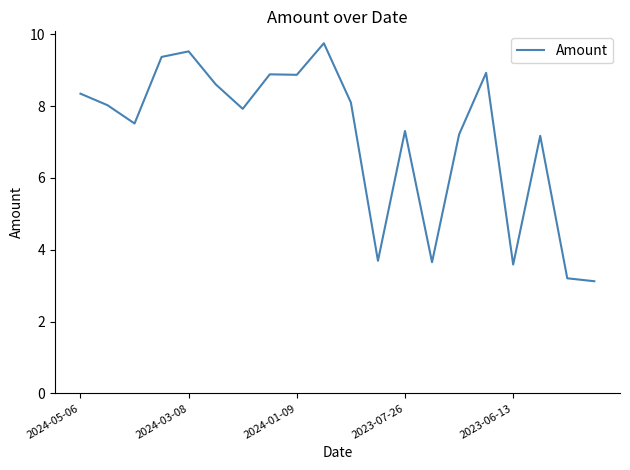

Reading right to left, list all the values displayed in this chart.

3.1	3.2	7.2	3.6	8.9	7.2	3.7	7.3	3.7	8.1	9.8	8.9	8.9	7.9	8.6	9.5	9.4	7.5	8.0	8.3